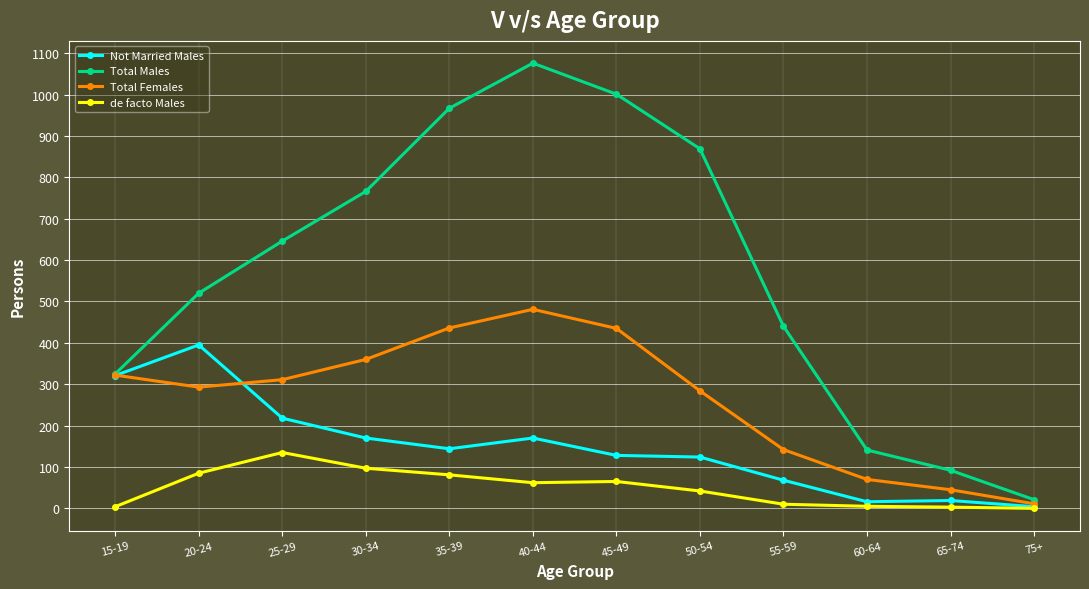

What is the difference between the maximum and minimum values in the Total Males series?

1055